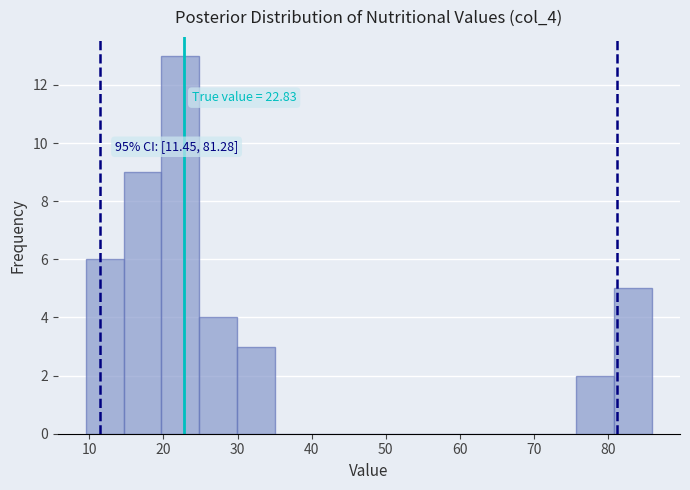

Which range on the x-axis has the tallest bar?

20 to 25